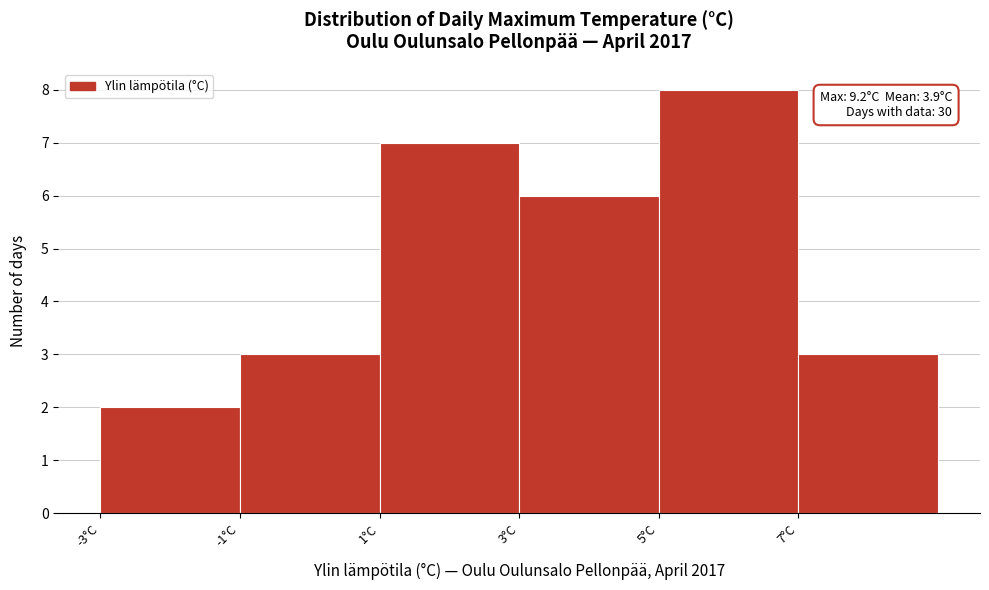

Which range on the x-axis has the tallest bar?

5 to 7